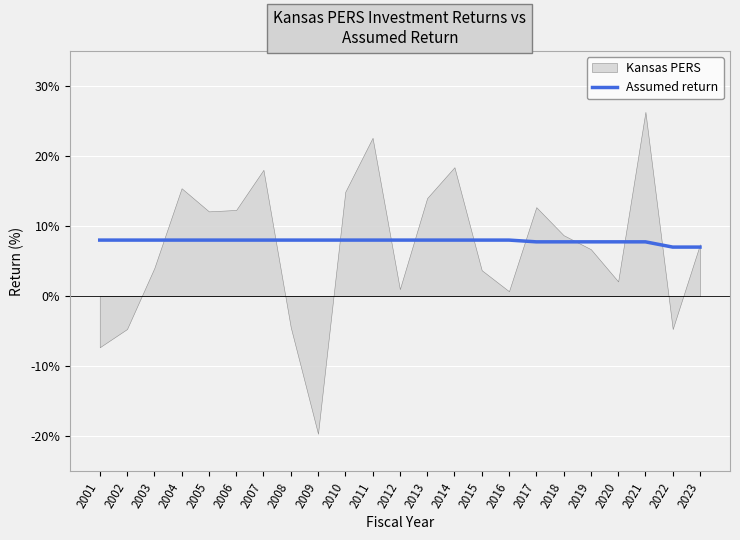

The Assumed return series shows 8.0 at 2009. True or false?

True